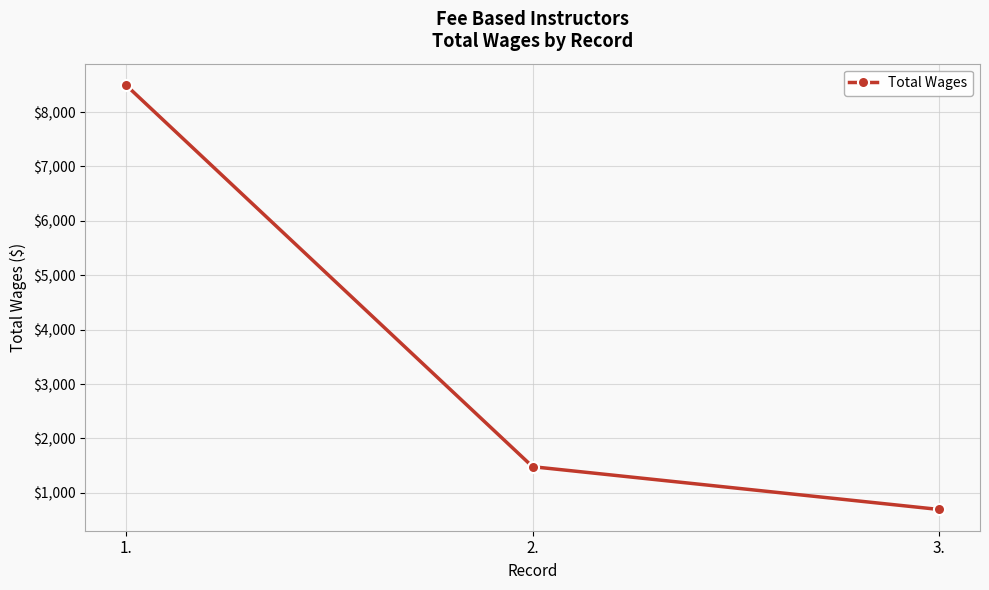

What is the difference between the values at 1. and 3.?

7806